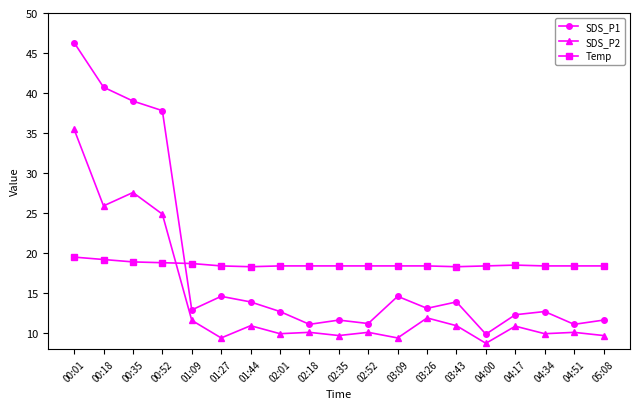

How many lines are shown in the chart?

3